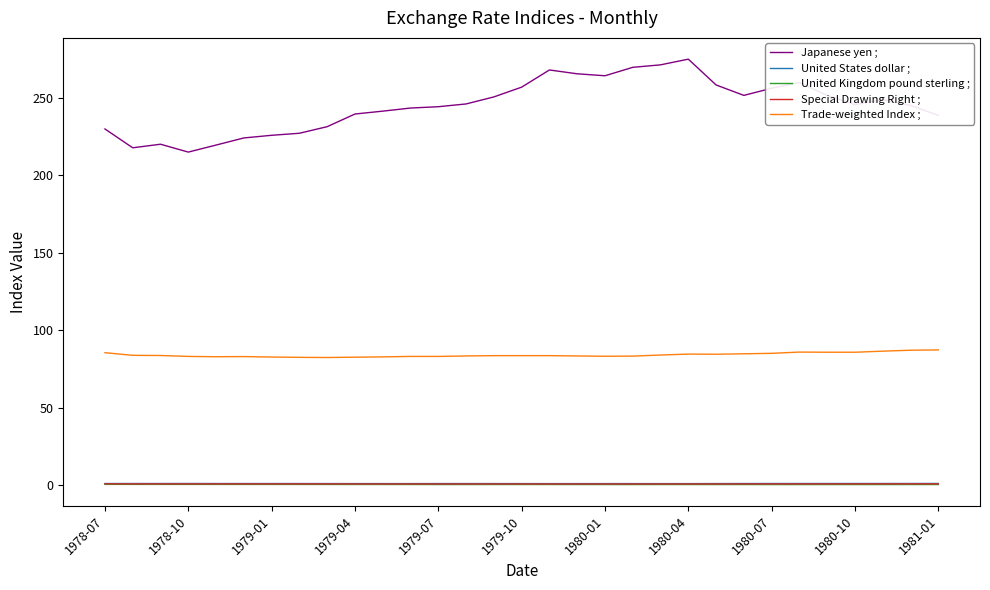

How many distinct data groups are displayed?

5